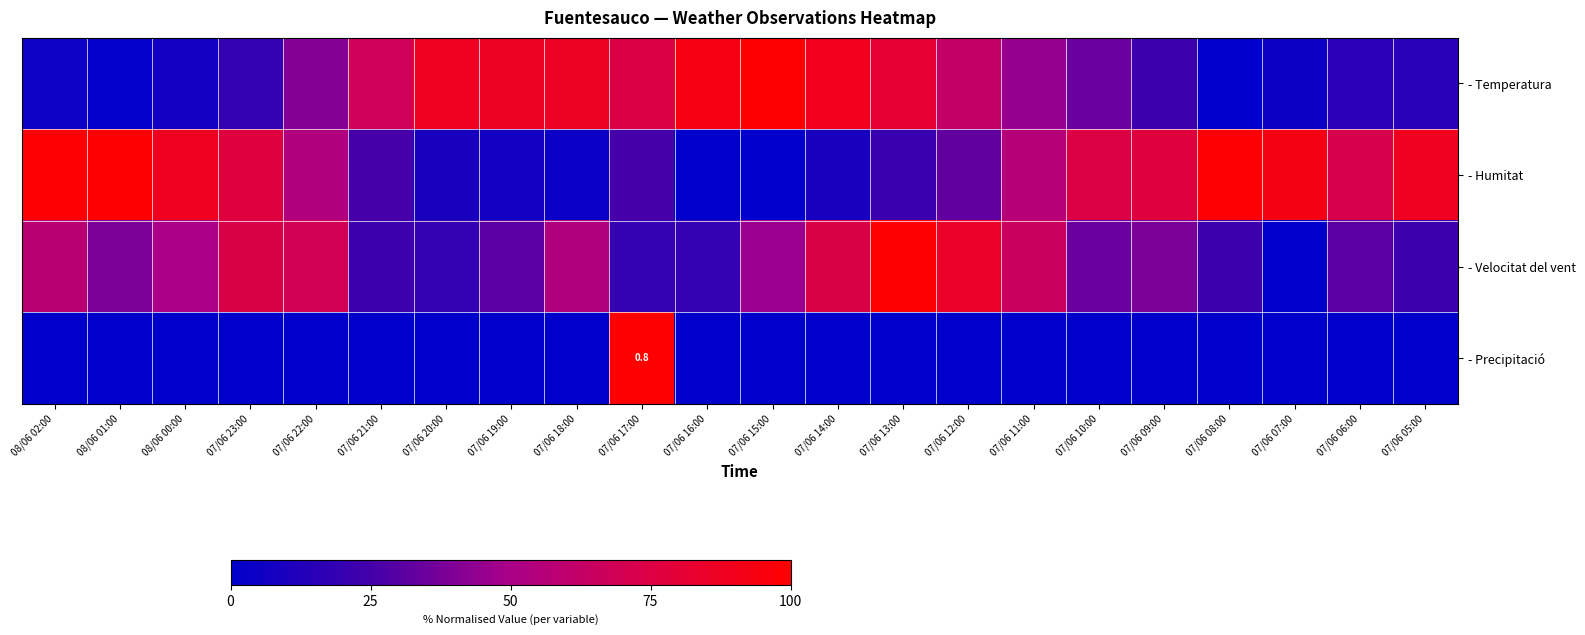

The - Humitat series shows 5.0 at 07/06 20:00. True or false?

False